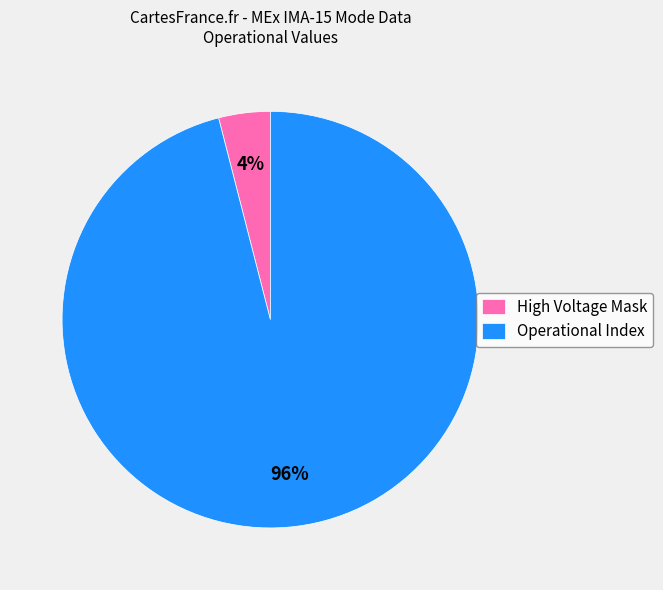

Is it true that Operational Index is 90% of the pie?

False